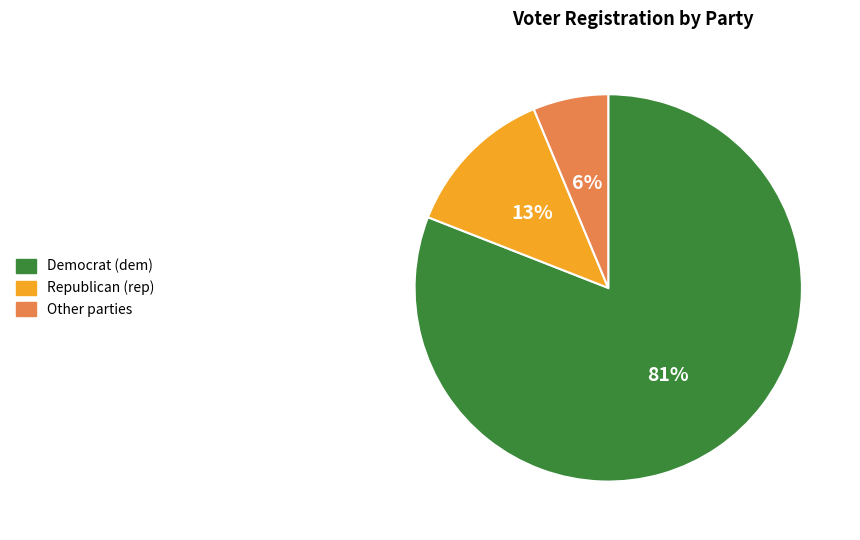

Is there any slice that represents more than half of the pie?

Yes